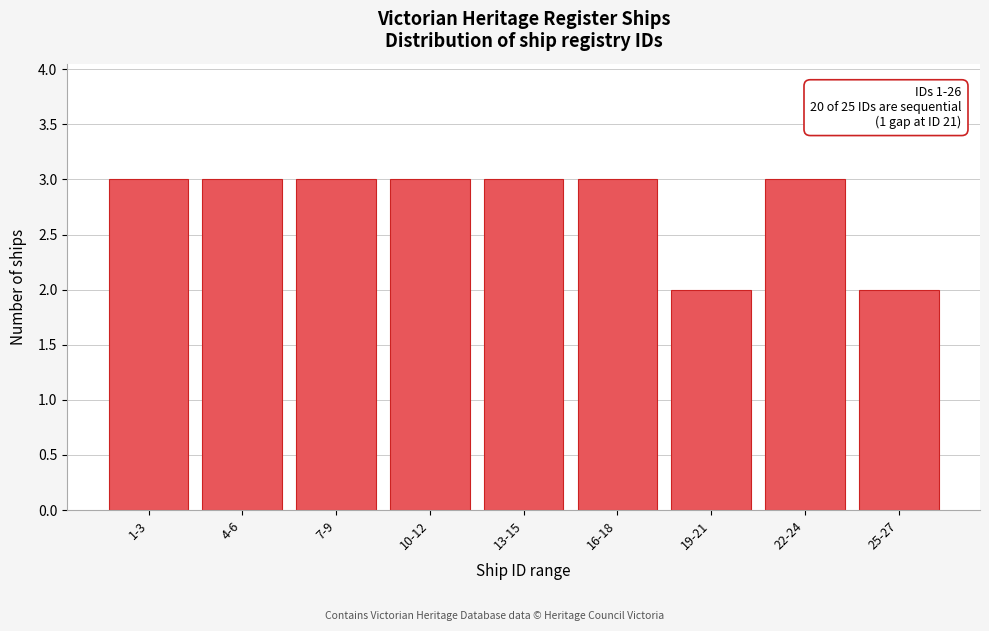

Reading left to right, list all the values displayed in this chart.

3	3	3	3	3	3	2	3	2